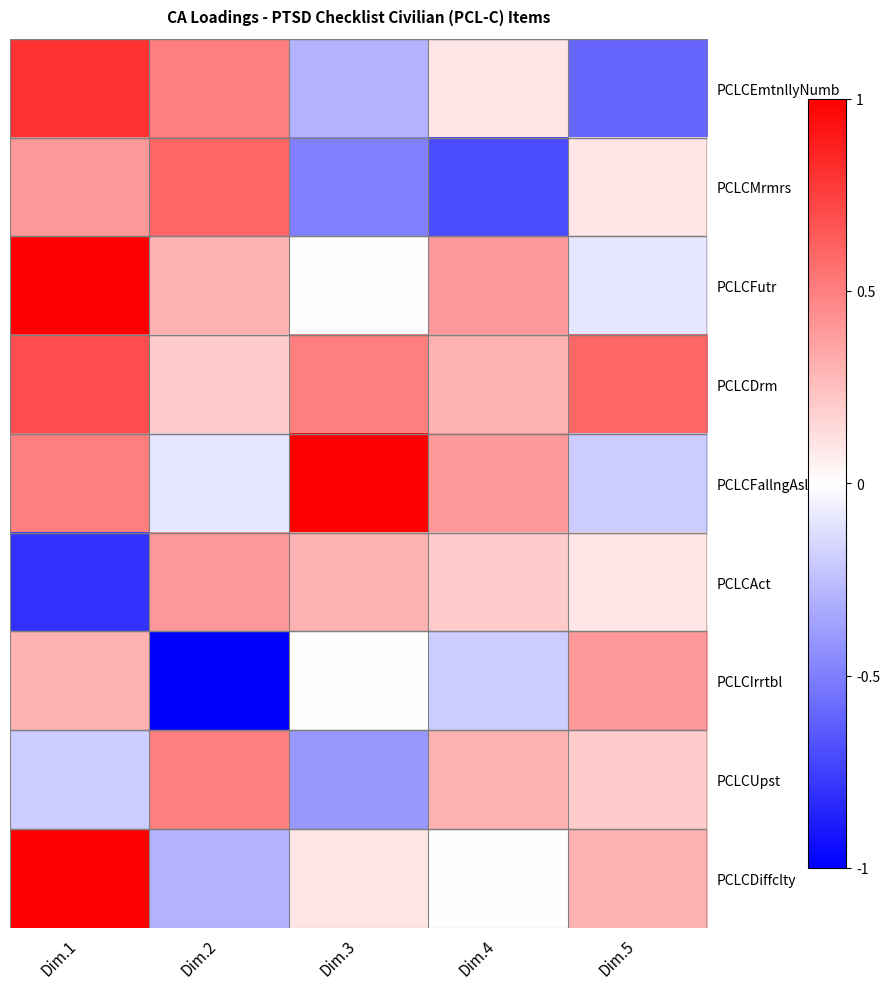

Reading right to left, transcribe all the data shown in this chart.

PCLCEmtnllyNumb: Dim.5=-0.6	Dim.4=0.1	Dim.3=-0.3	Dim.2=0.5	Dim.1=0.8
PCLCMrmrs: Dim.5=0.1	Dim.4=-0.7	Dim.3=-0.5	Dim.2=0.6	Dim.1=0.4
PCLCFutr: Dim.5=-0.1	Dim.4=0.4	Dim.3=0.0	Dim.2=0.3	Dim.1=1.0
PCLCDrm: Dim.5=0.6	Dim.4=0.3	Dim.3=0.5	Dim.2=0.2	Dim.1=0.7
PCLCFallngAslp: Dim.5=-0.2	Dim.4=0.4	Dim.3=1.0	Dim.2=-0.1	Dim.1=0.5
PCLCAct: Dim.5=0.1	Dim.4=0.2	Dim.3=0.3	Dim.2=0.4	Dim.1=-0.8
PCLCIrrtbl: Dim.5=0.4	Dim.4=-0.2	Dim.3=0.0	Dim.2=-1.0	Dim.1=0.3
PCLCUpst: Dim.5=0.2	Dim.4=0.3	Dim.3=-0.4	Dim.2=0.5	Dim.1=-0.2
PCLCDiffclty: Dim.5=0.3	Dim.4=0.0	Dim.3=0.1	Dim.2=-0.3	Dim.1=1.0